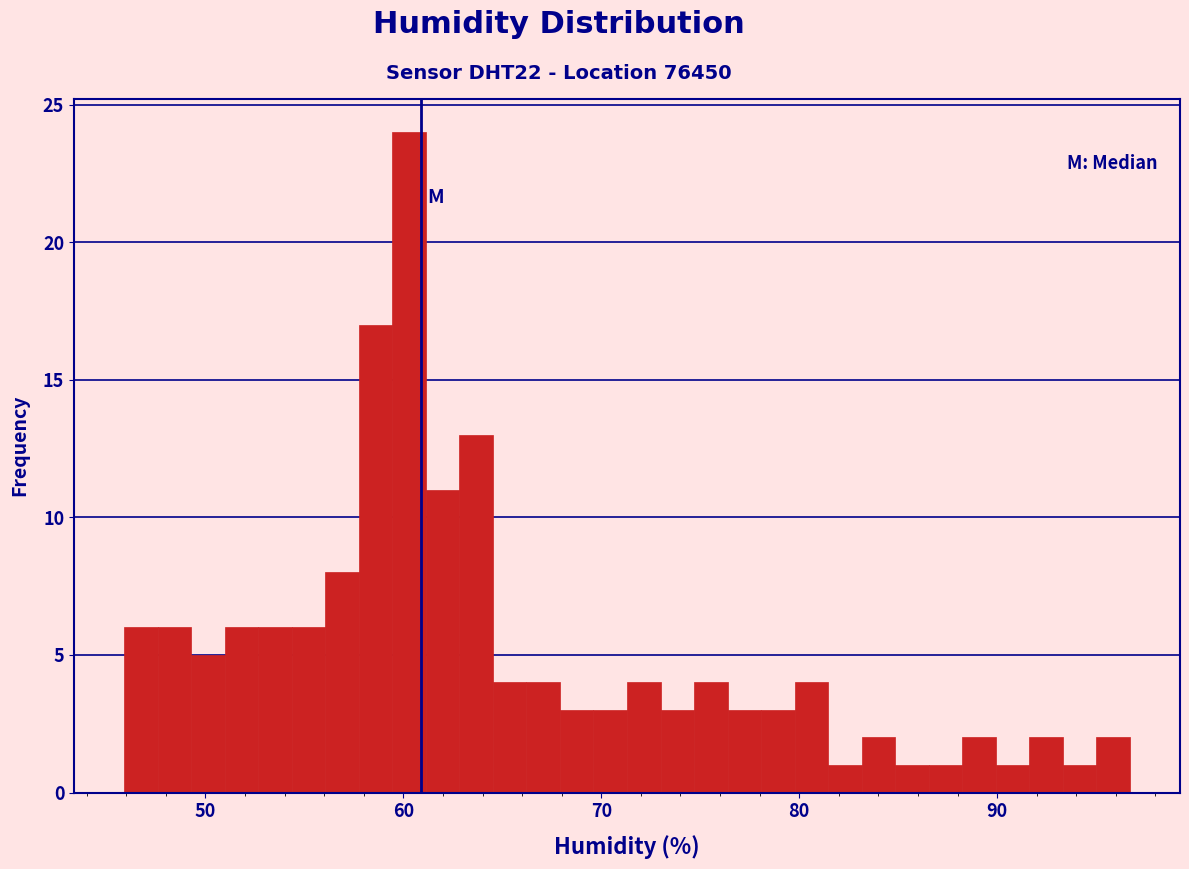

Around what value on the x-axis is the tallest bar? Give the approximate position of its centre, as read against the axis.

60